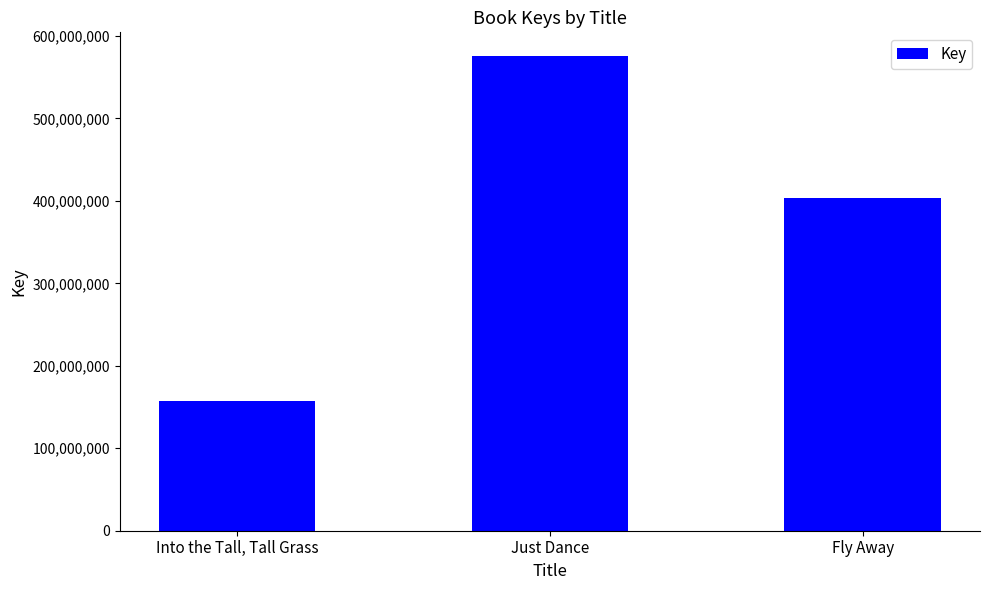

What is the change in value from Just Dance to Fly Away?

-171783099